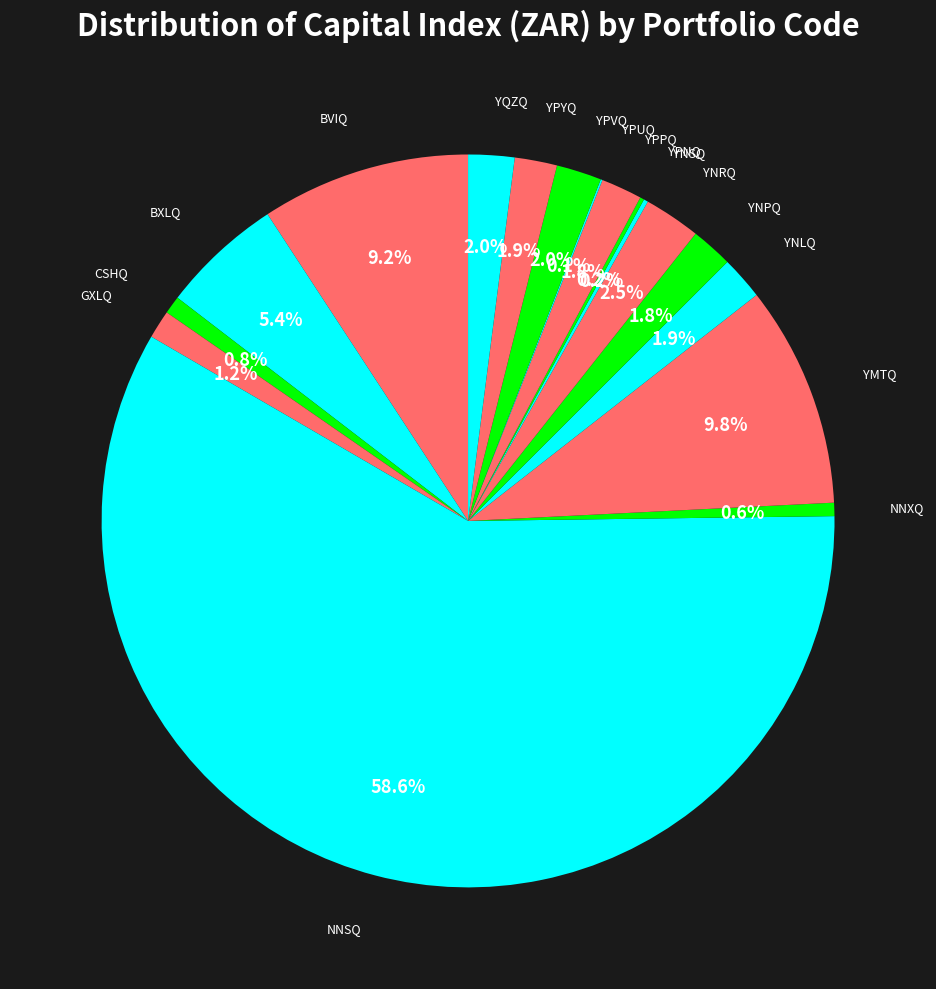

Does NNSQ represent more than half of the total?

Yes